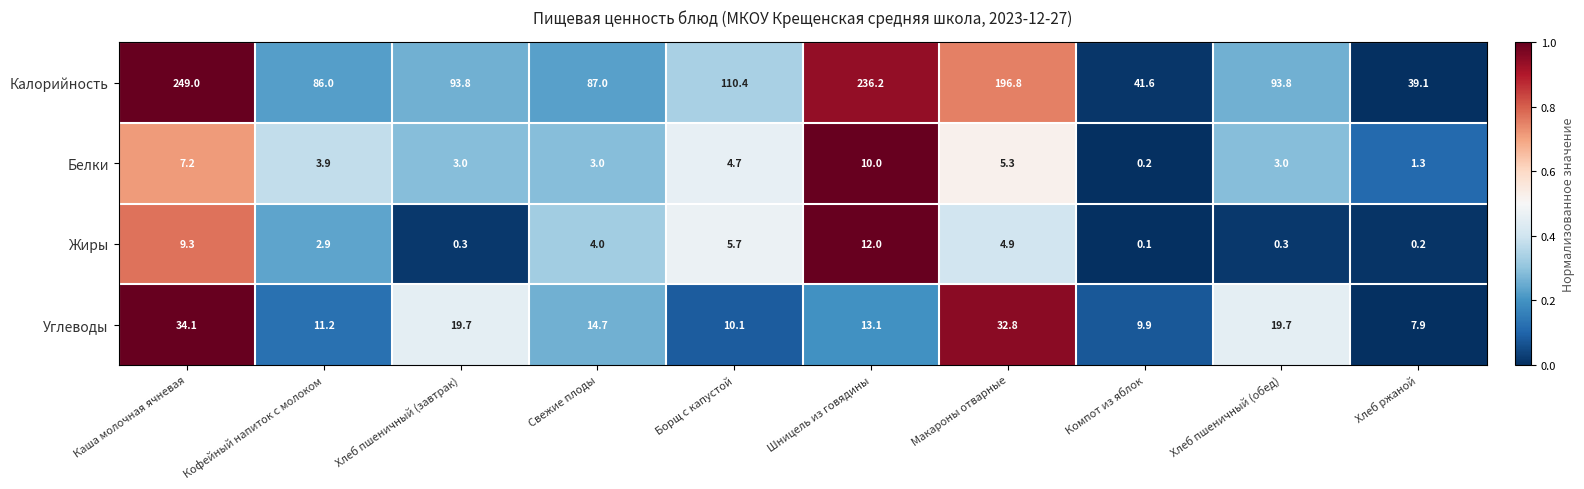

Which label corresponds to the largest value in the chart?

Каша молочная ячневая